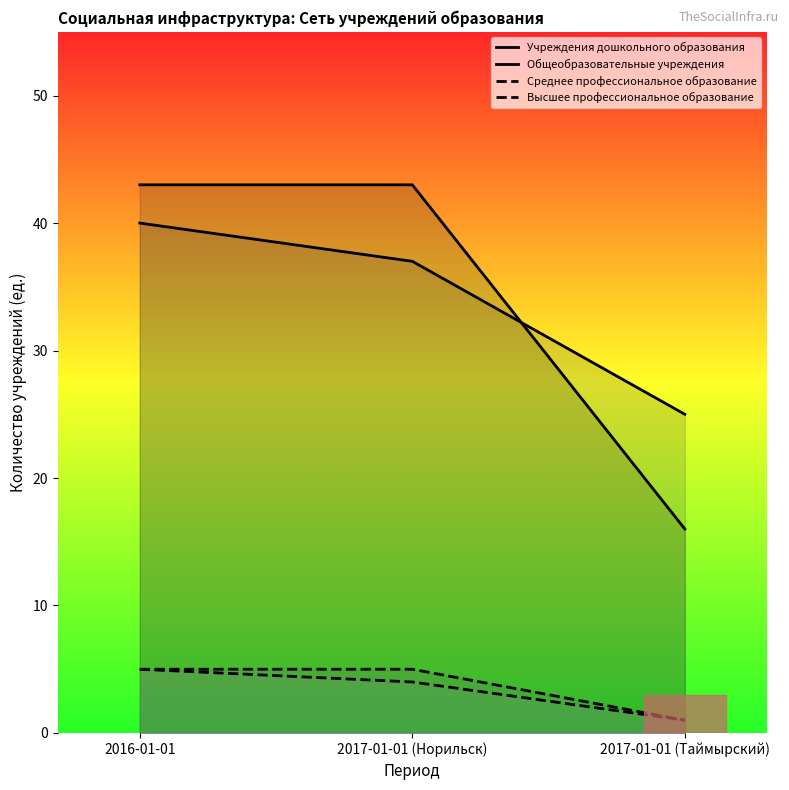

Is this an area chart (filled region under the line)?

No